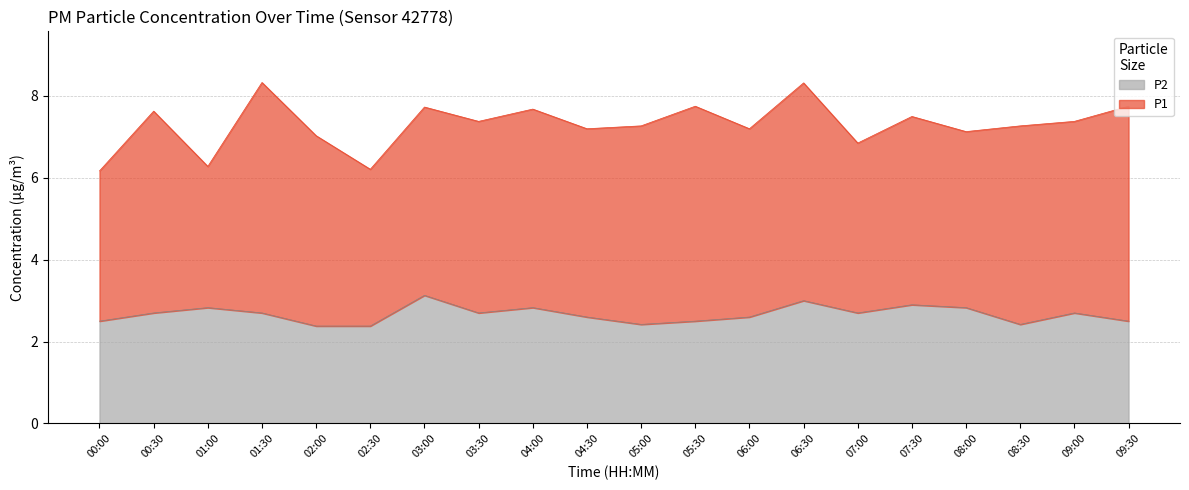

Rank the categories by value from highest to lowest.

03:00, 06:30, 07:30, 01:00, 04:00, 08:00, 00:30, 01:30, 03:30, 07:00, 09:00, 04:30, 06:00, 00:00, 05:30, 09:30, 05:00, 08:30, 02:00, 02:30